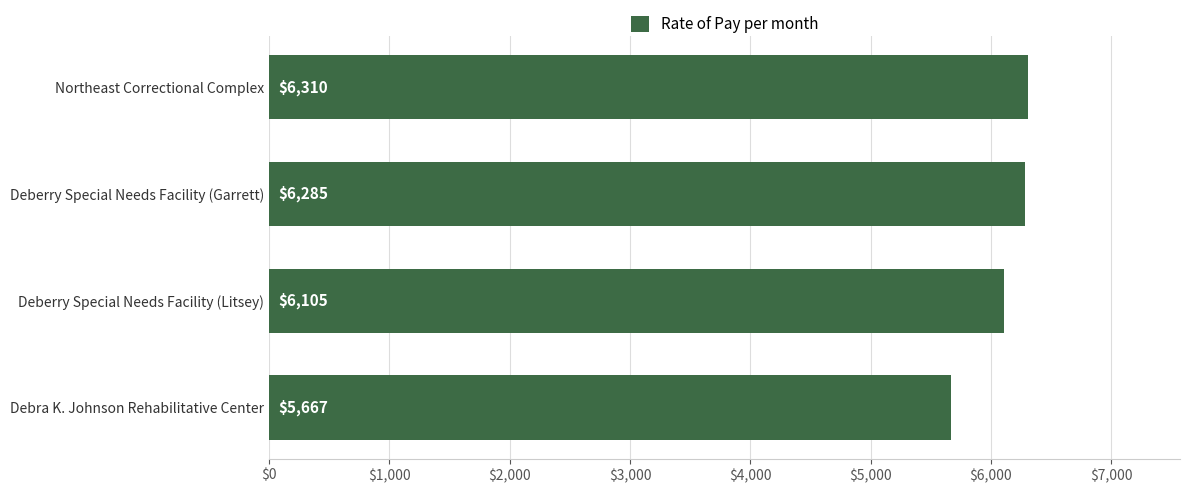

How many categories are shown in the chart?

4